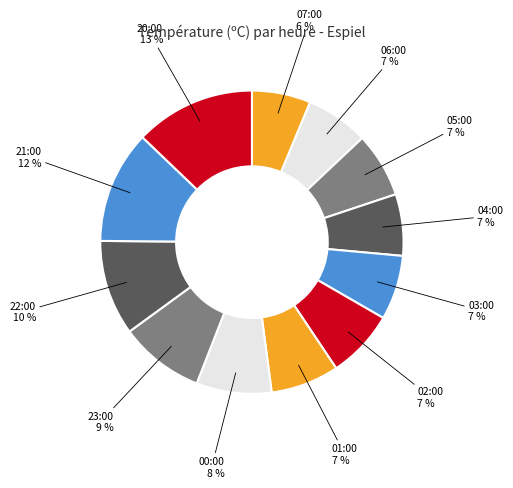

Which category has the biggest portion of the pie?

20:00